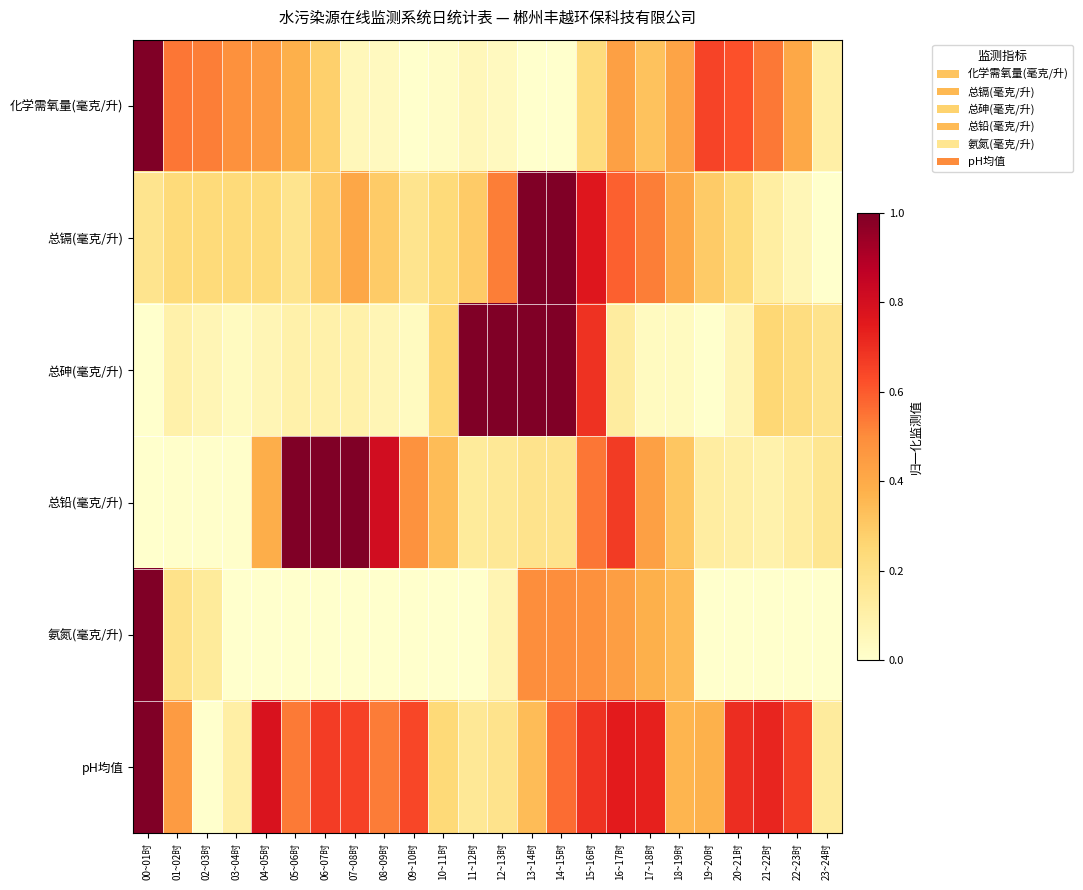

At which category is the sum across all series the highest?

15~16时